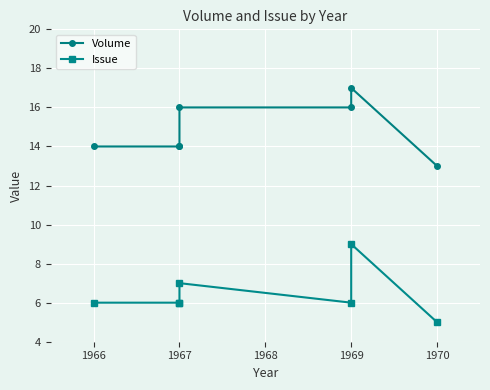

Which series has the largest range (max minus min)?

Volume